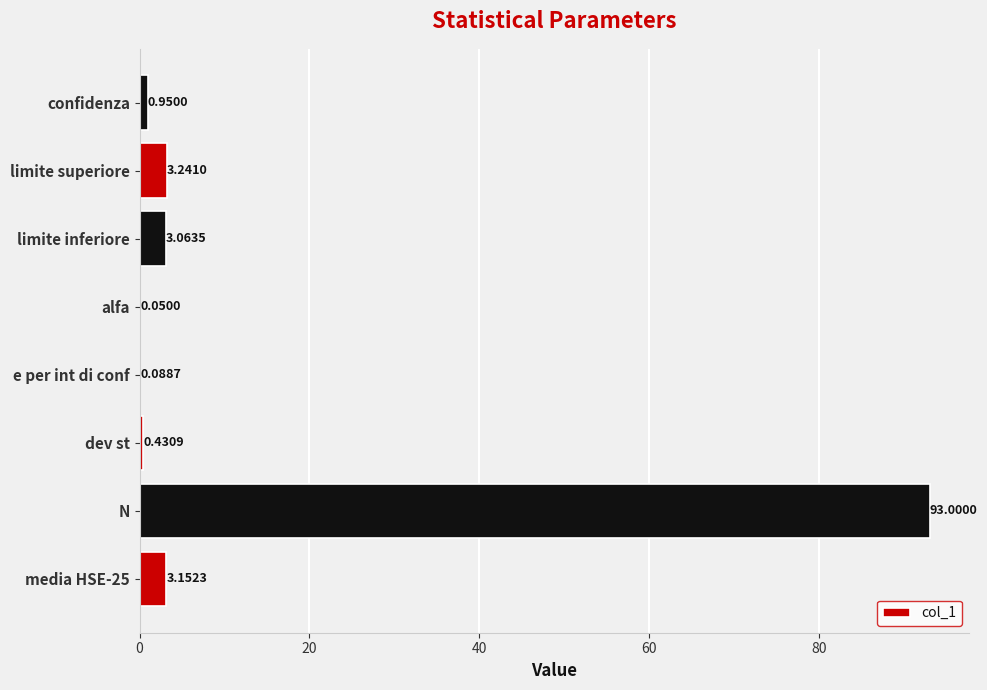

At which category does the chart reach its peak across all series?

N